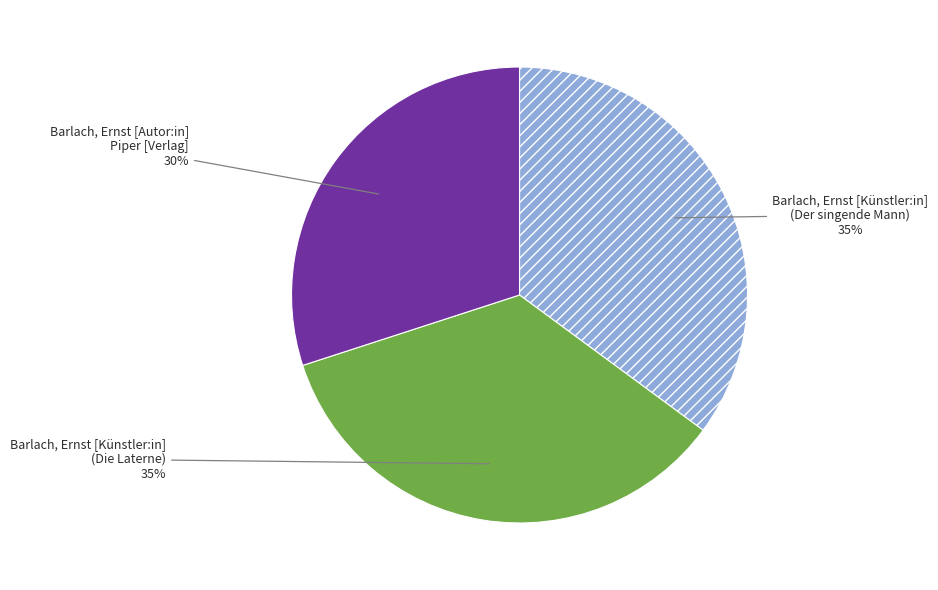

Is it true that Barlach, Ernst [Künstler:in] (Die Laterne) is 43% of the pie?

False